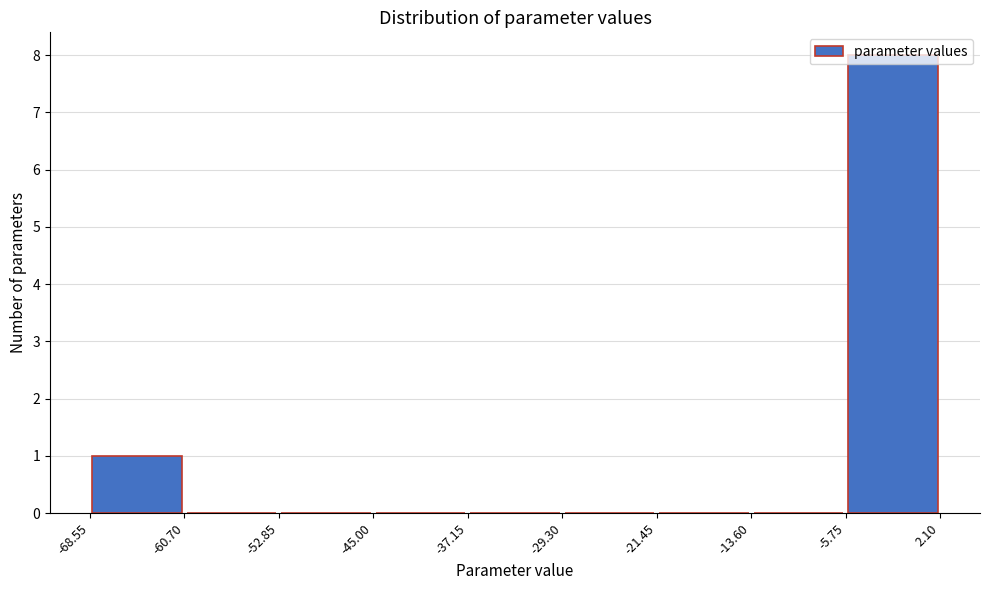

Which range on the x-axis has the tallest bar?

-5.75 to 2.10